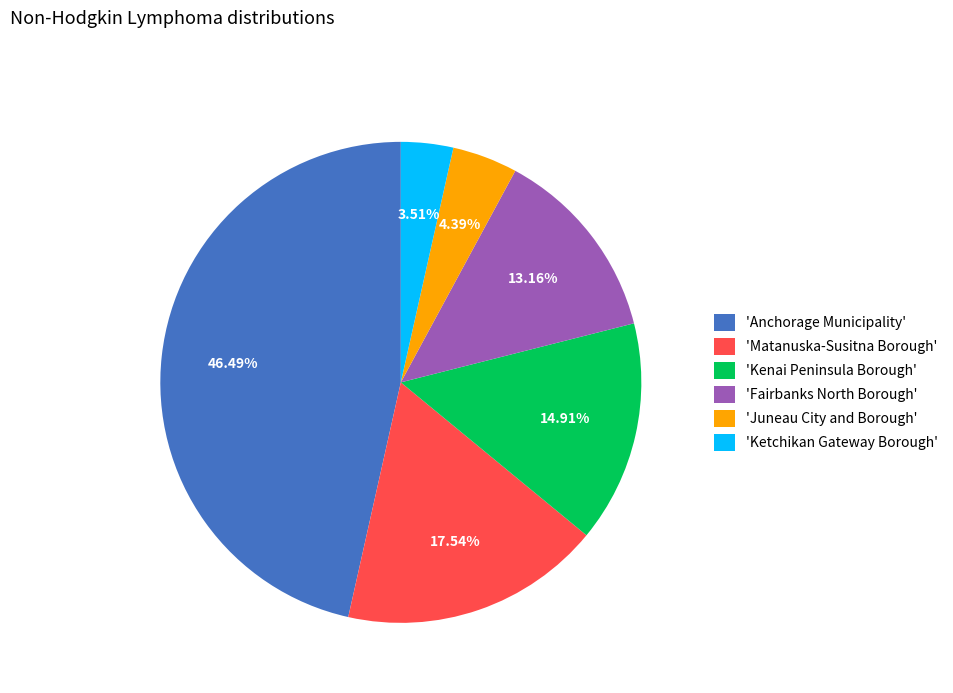

How many segments does this pie chart have?

6